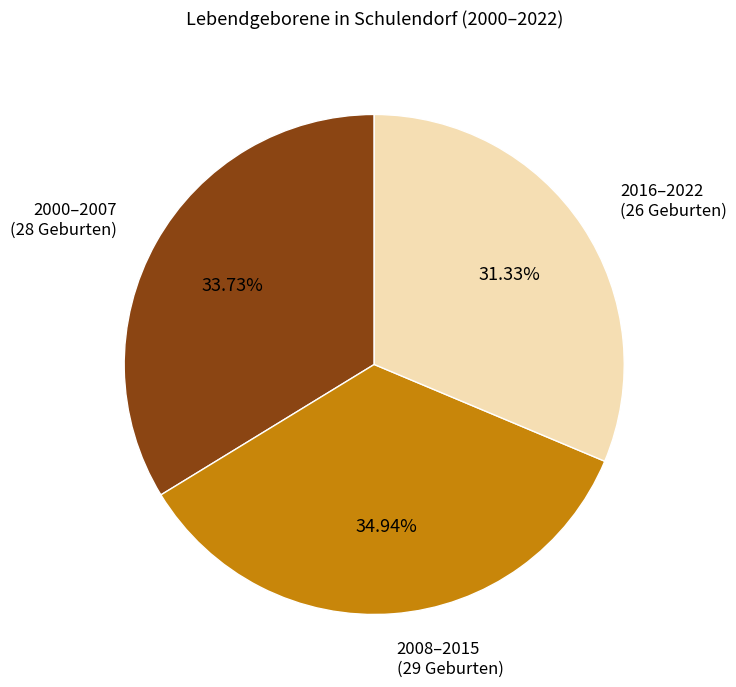

Count the number of slices in the pie.

3